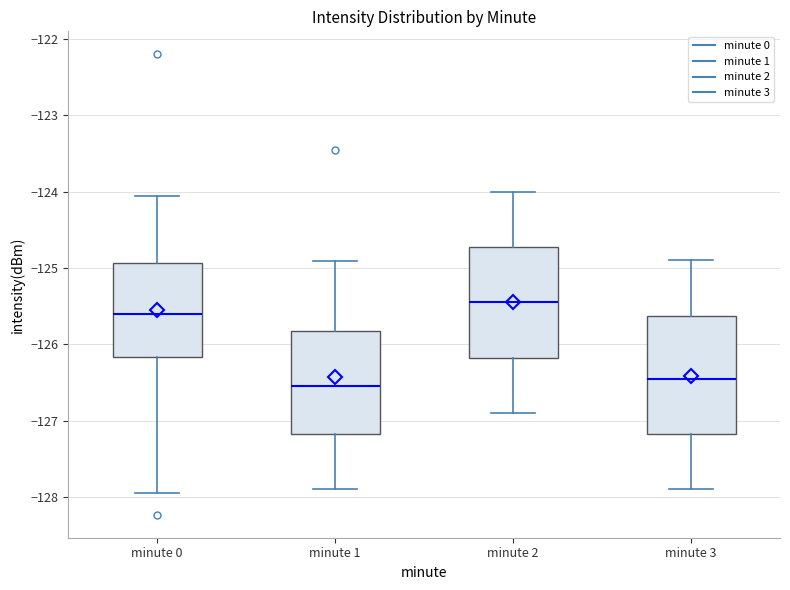

Which box has the highest median line?

minute 2